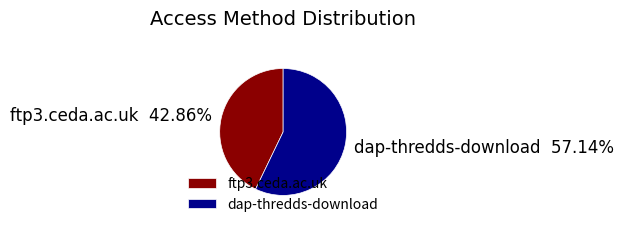

What percentage is the ftp3.ceda.ac.uk slice, to the nearest percent?

43%